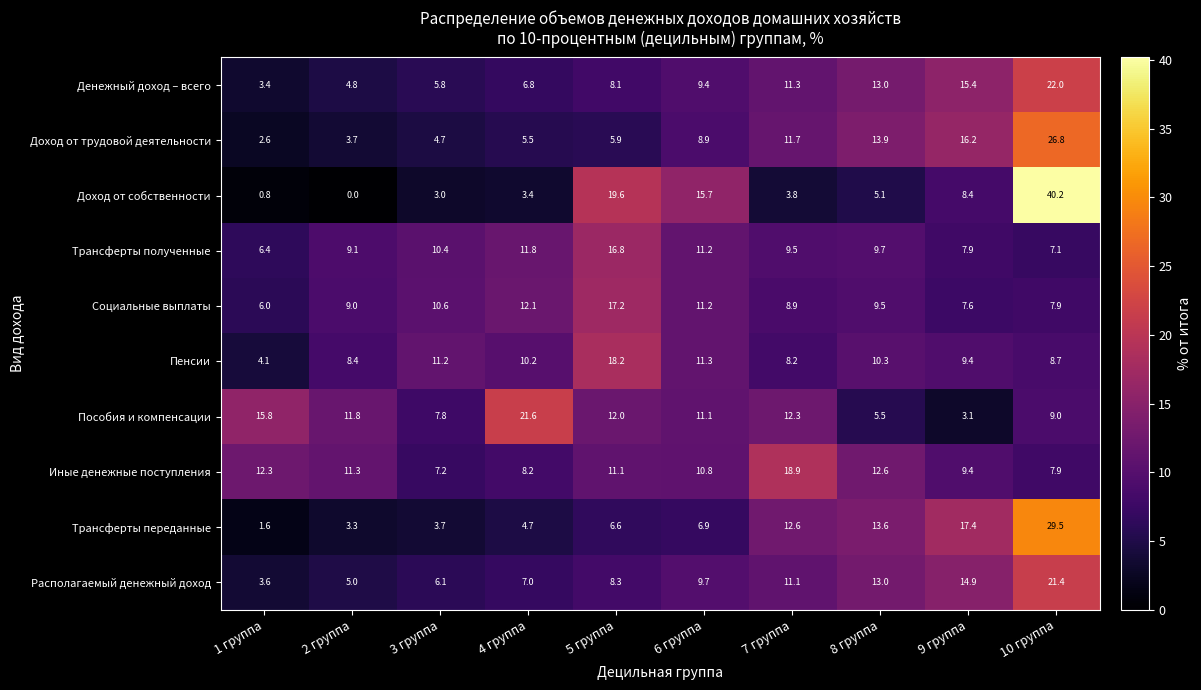

True or false: Доход от собственности has a value of 0.8 at 1 группа.

True